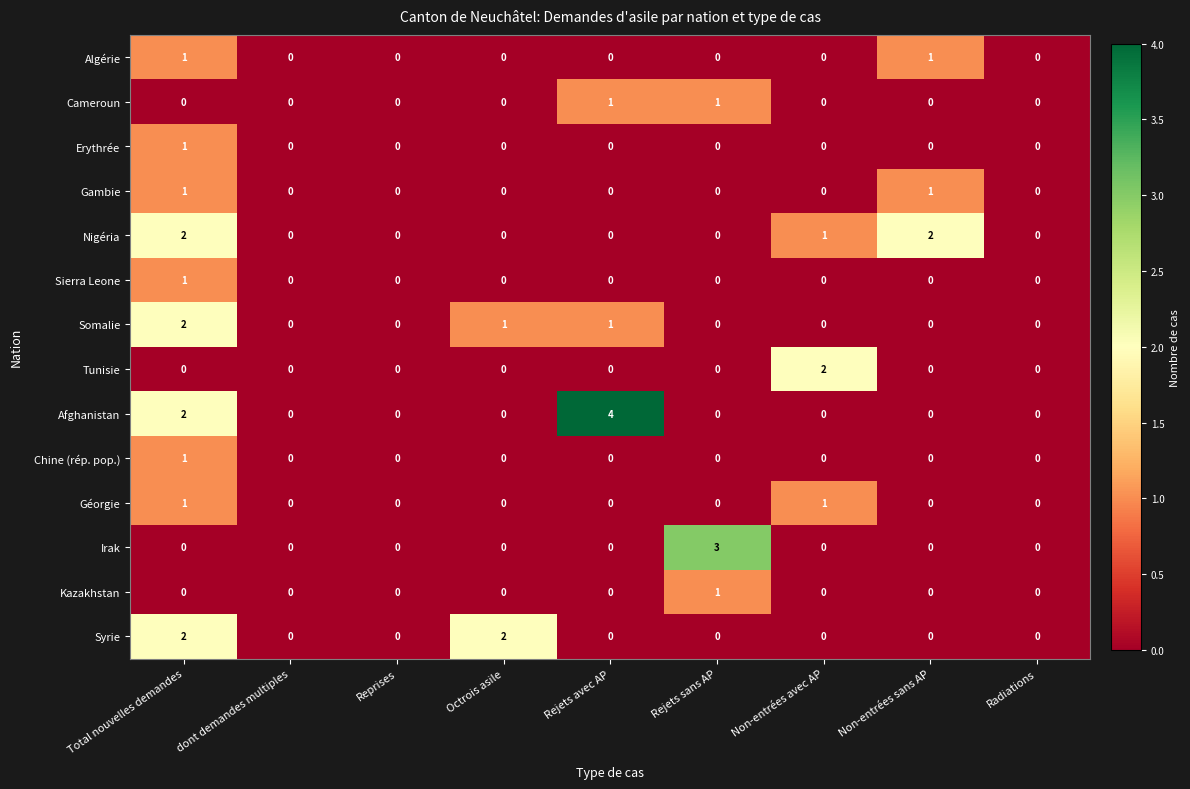

Which label corresponds to the largest value in the chart?

Rejets avec AP